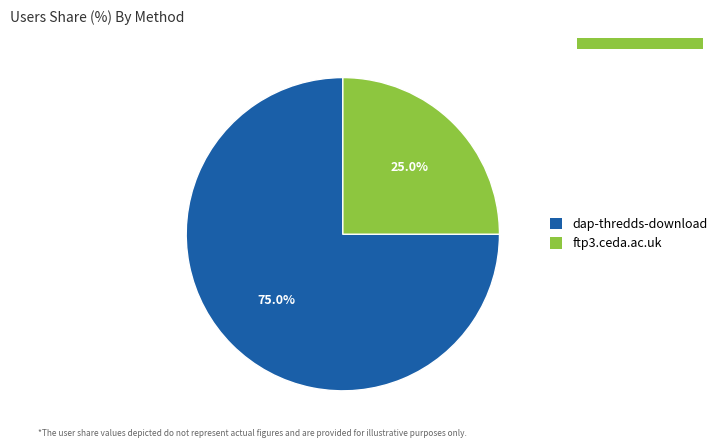

Is there a majority slice in this chart?

Yes